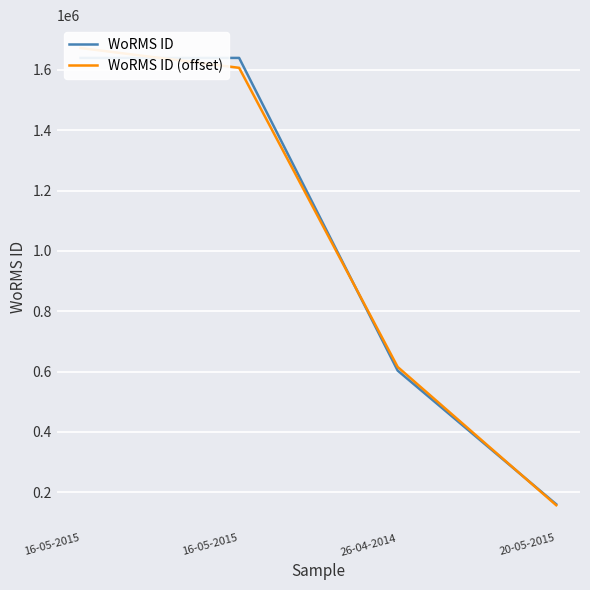

The value of WoRMS ID at 16-05-2015 is 1639518.0. True or false?

True